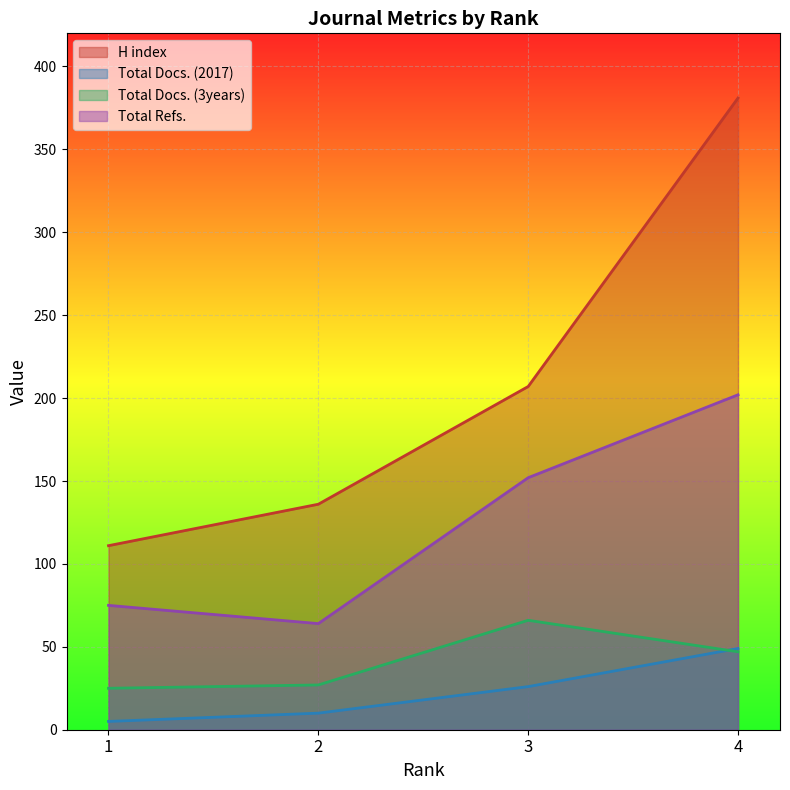

Reading left to right, extract all data points from this chart.

H index: 1=111	2=136	3=207	4=381
Total Docs. (2017): 1=5	2=10	3=26	4=49
Total Docs. (3years): 1=25	2=27	3=66	4=47
Total Refs.: 1=75	2=64	3=152	4=202